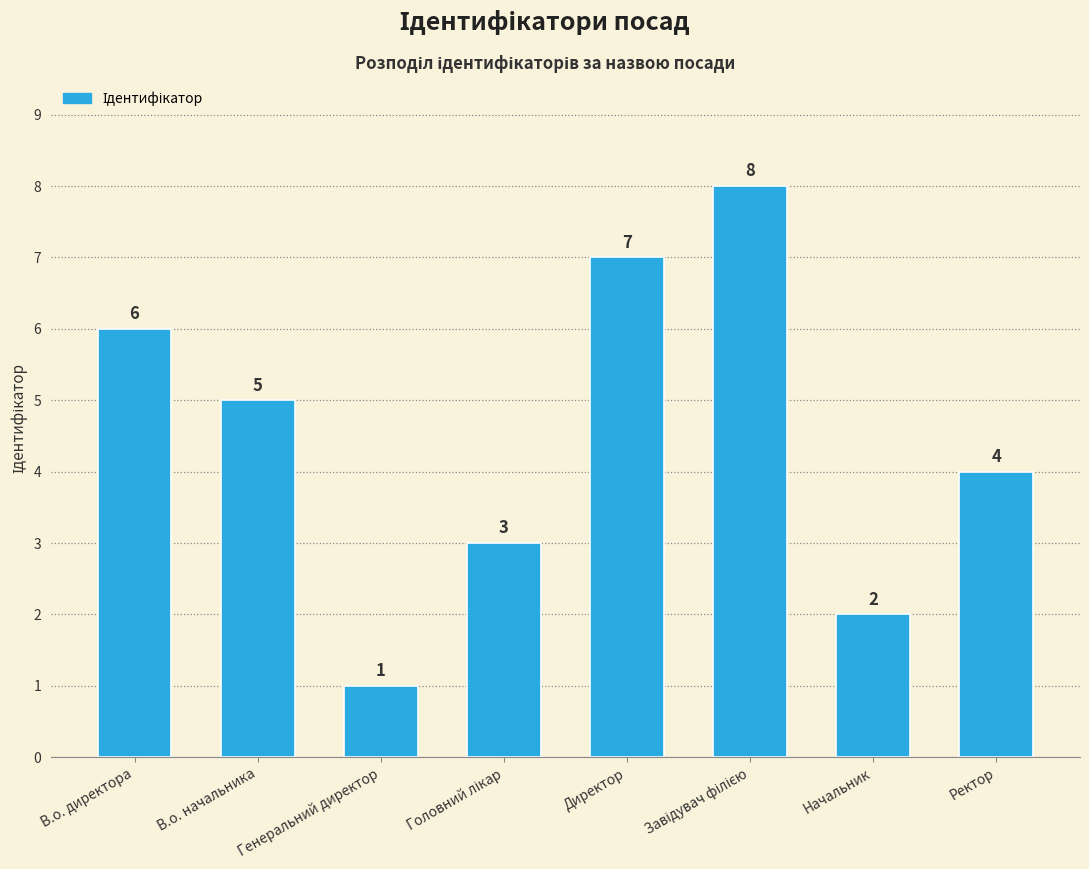

Reading left to right, what are all the values shown in this chart?

6	5	1	3	7	8	2	4